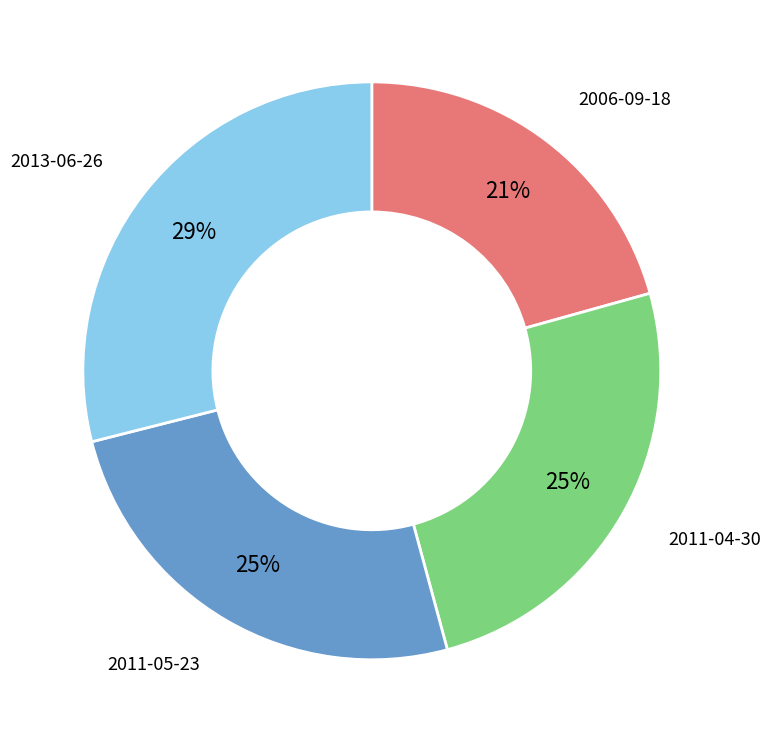

To the nearest percent, what portion does 2006-09-18 represent?

21%